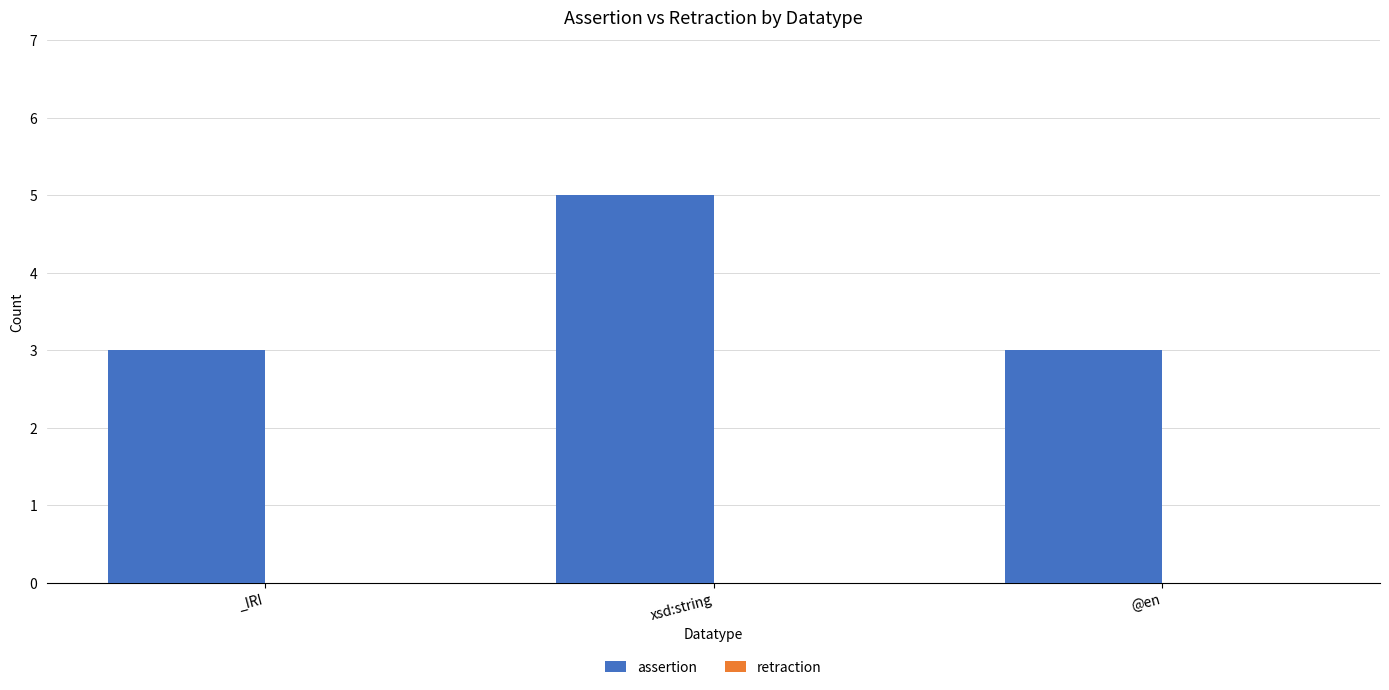

Between _IRI and xsd:string, which is larger?

xsd:string